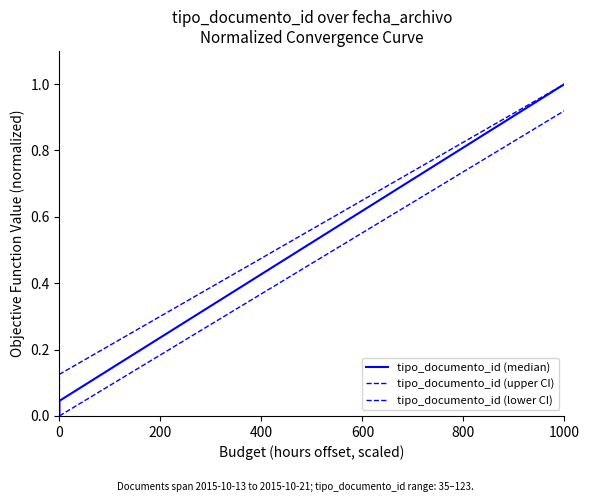

Is the value of tipo_documento_id (median) at 0 greater than the value of tipo_documento_id (lower CI) at 0?

No